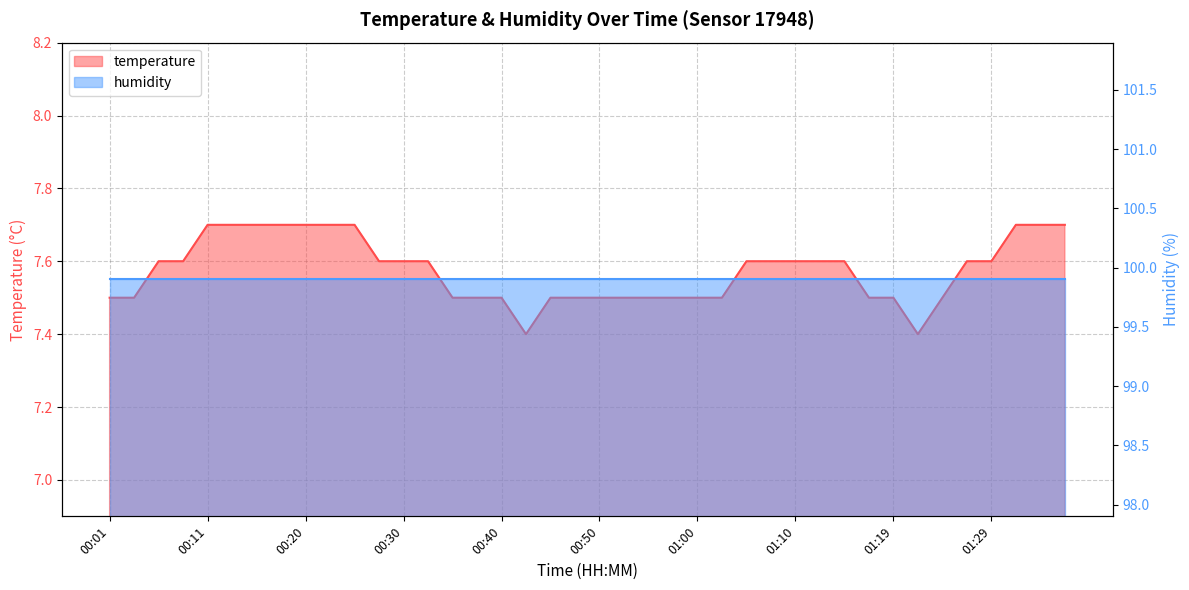

List the labels in order of value, largest first.

00:11, 00:13, 00:15, 00:18, 00:20, 00:23, 00:25, 01:32, 01:34, 01:37, 00:06, 00:08, 00:28, 00:30, 00:33, 01:05, 01:07, 01:10, 01:12, 01:14, 01:27, 01:29, 00:01, 00:03, 00:35, 00:38, 00:40, 00:45, 00:47, 00:50, 00:52, 00:55, 00:57, 01:00, 01:02, 01:17, 01:19, 01:24, 00:42, 01:22